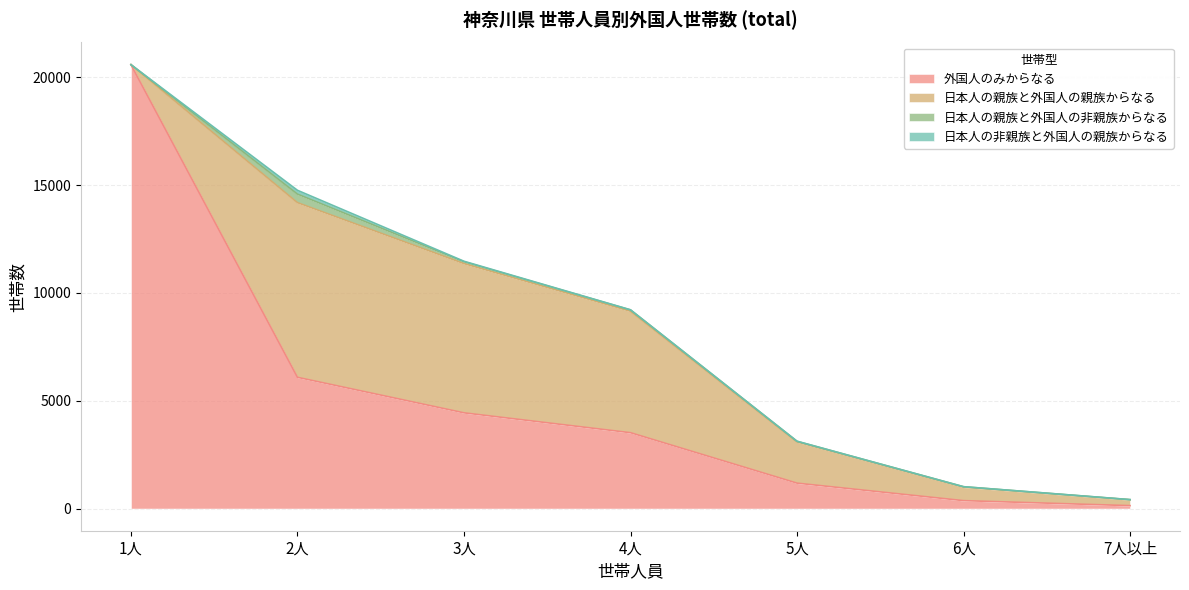

Does the chart display data point markers on the line(s)?

No